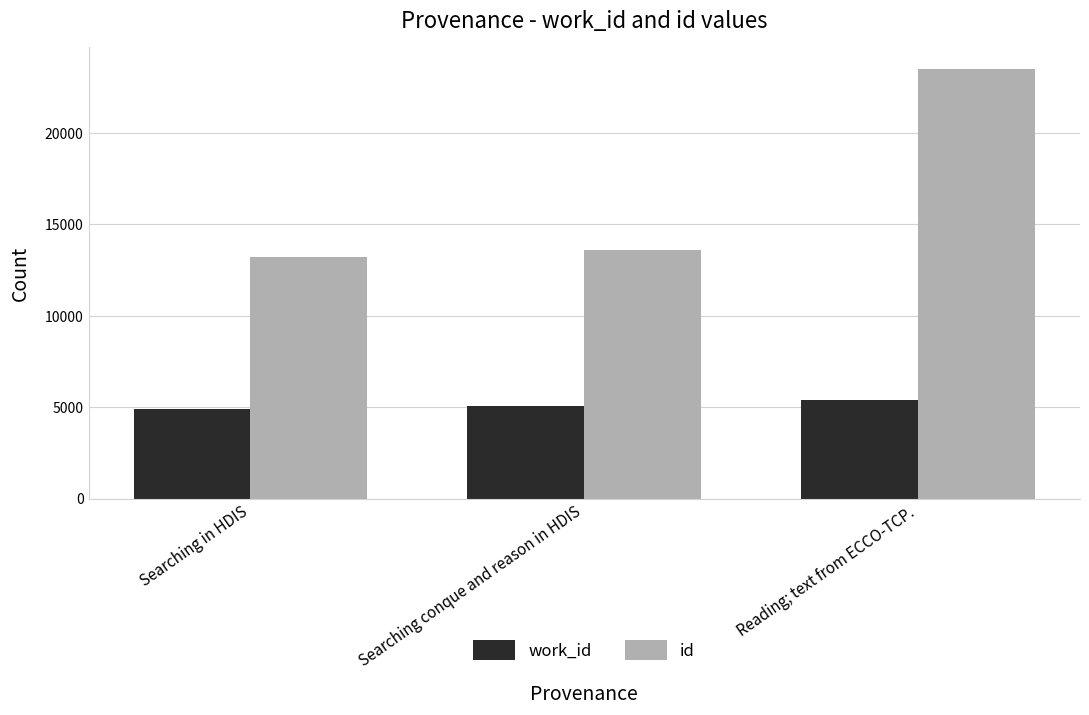

What are all the series names shown in the legend?

work_id, id